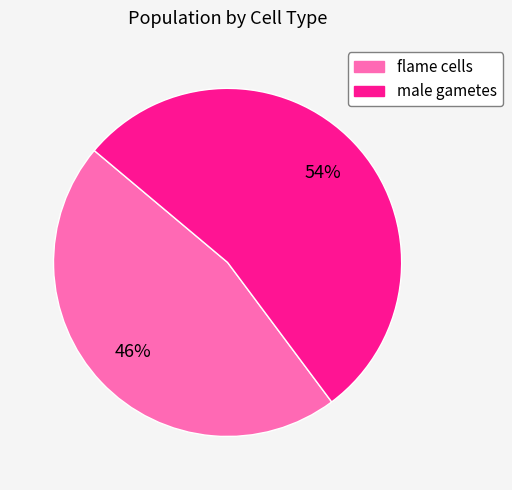

What is the largest slice in the pie chart?

male gametes